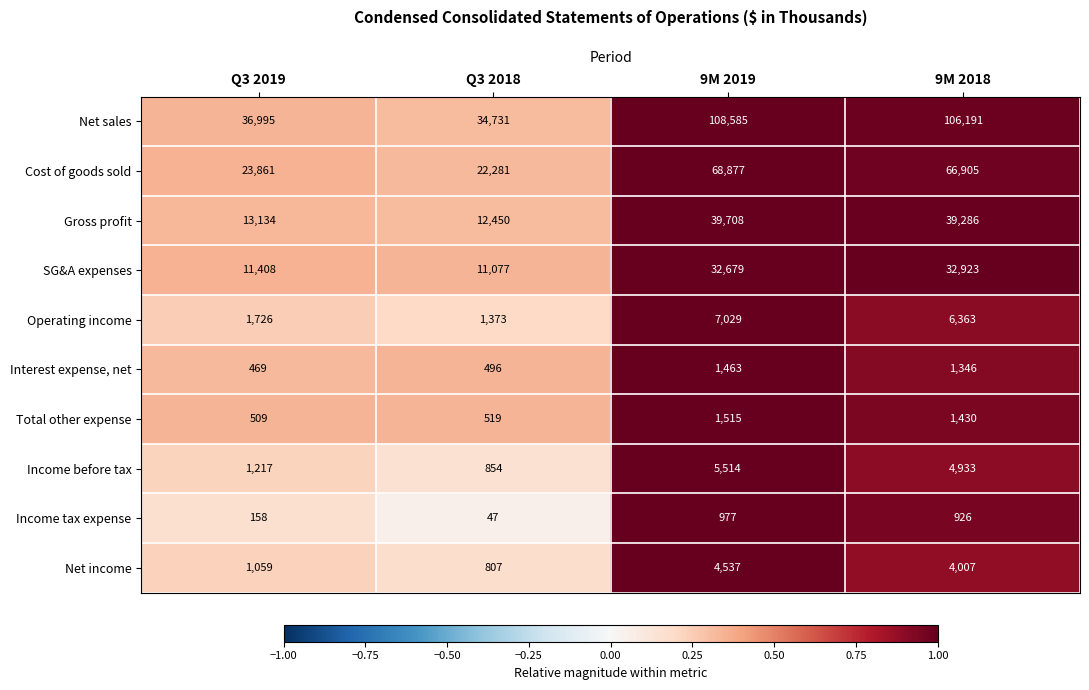

What is the difference between the maximum and minimum values in the Gross profit series?

27258